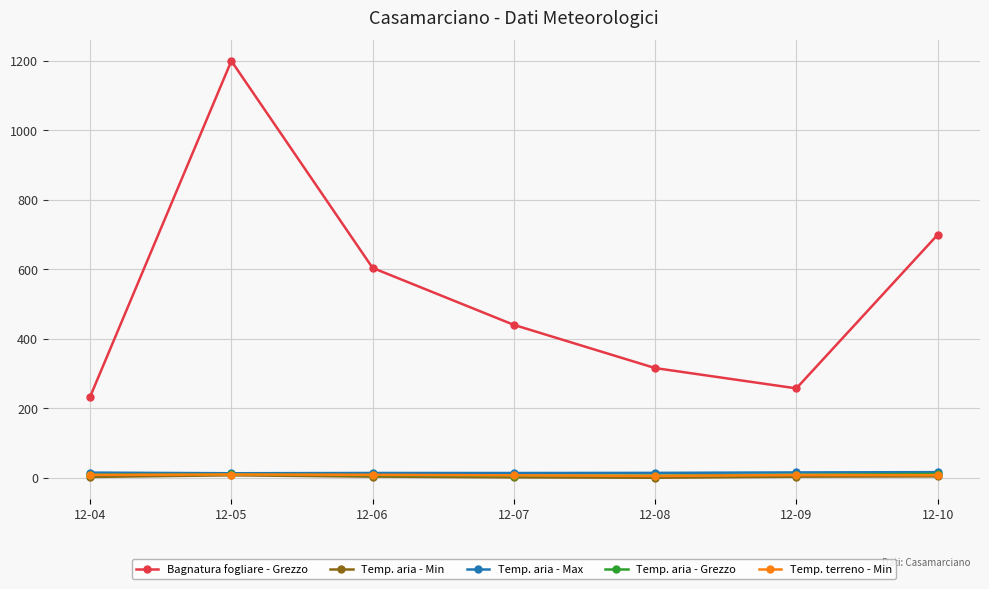

What is the value of the Temp. aria - Min point at the 4th from the left?

1.4